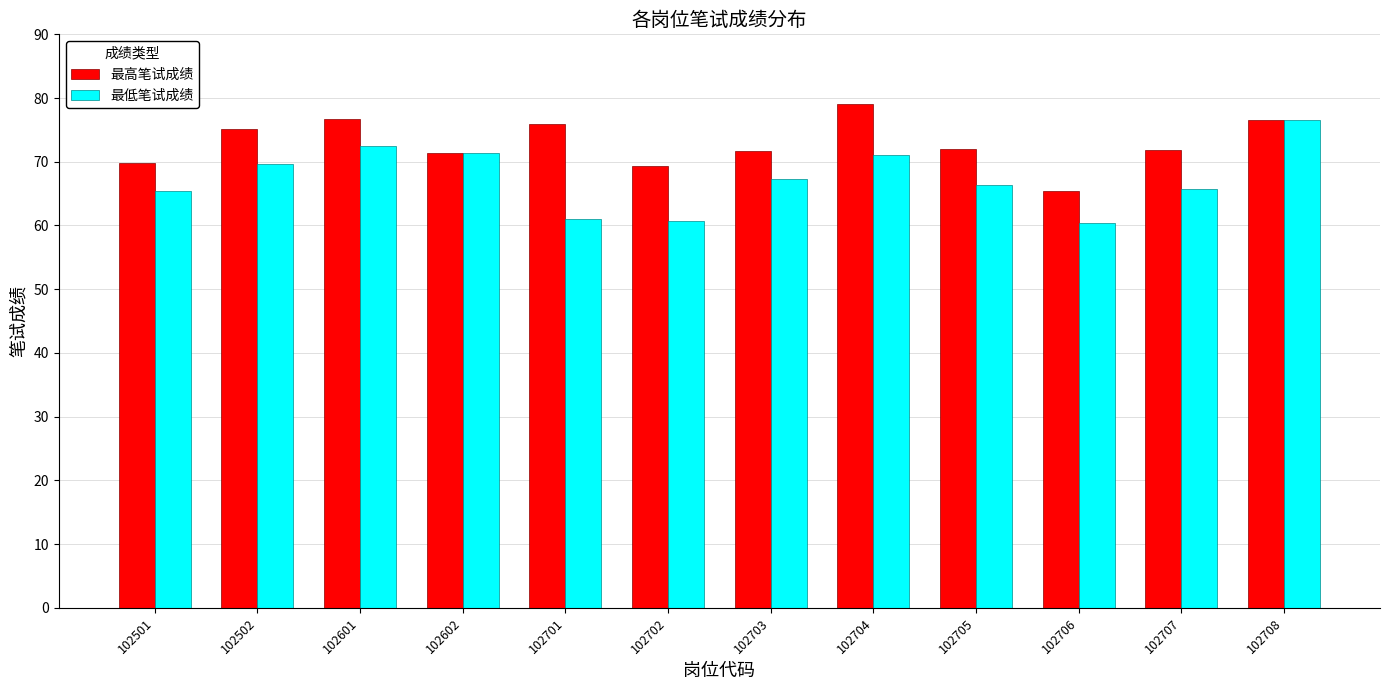

What is the average value of the 最低笔试成绩 series?

67.3